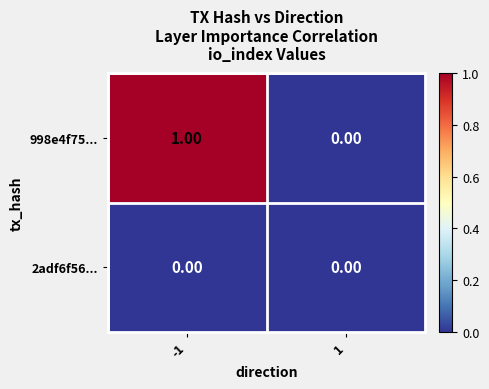

Which series has the largest total across all categories?

998e4f75...